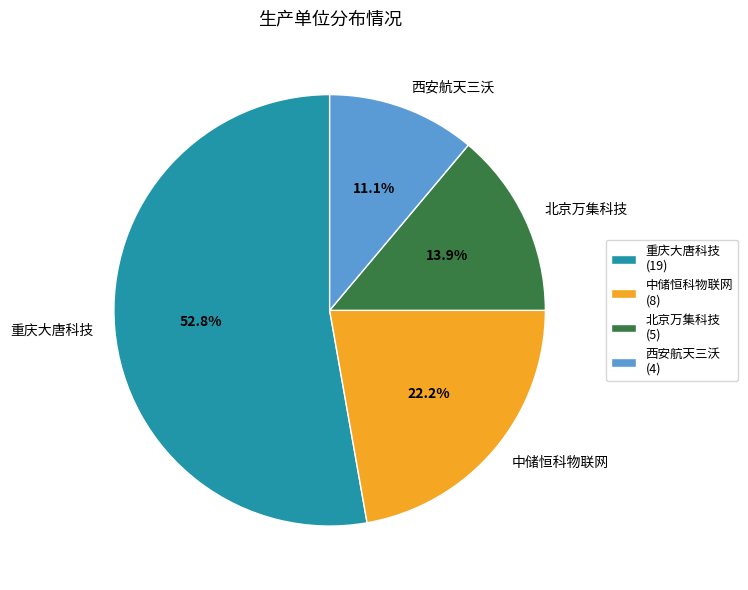

Combined, what portion of the pie is 西安航天三沃 and 中储恒科物联网?

33.3%